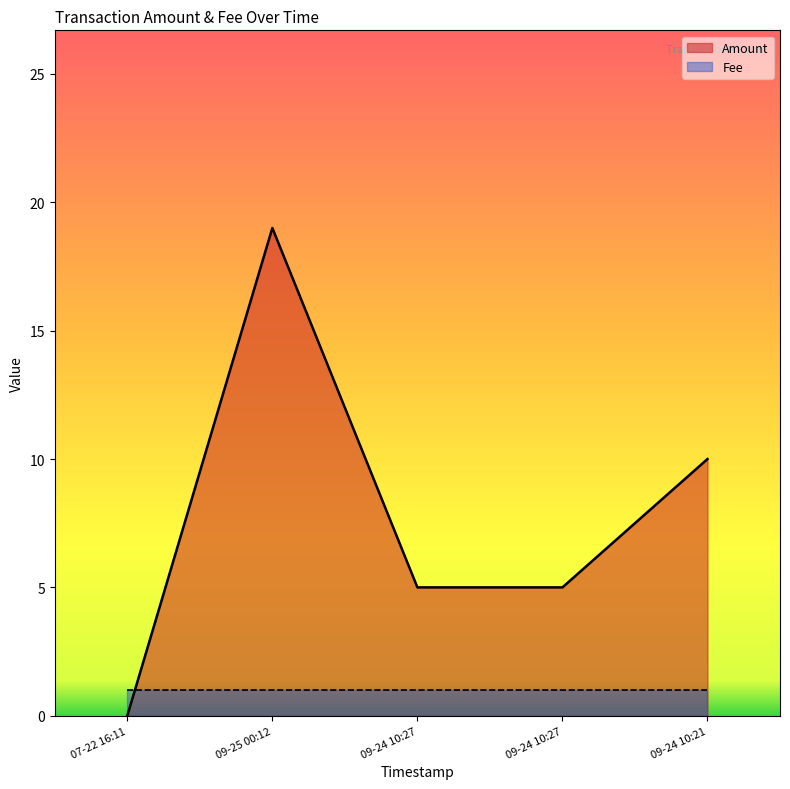

How many positive values are there?

4